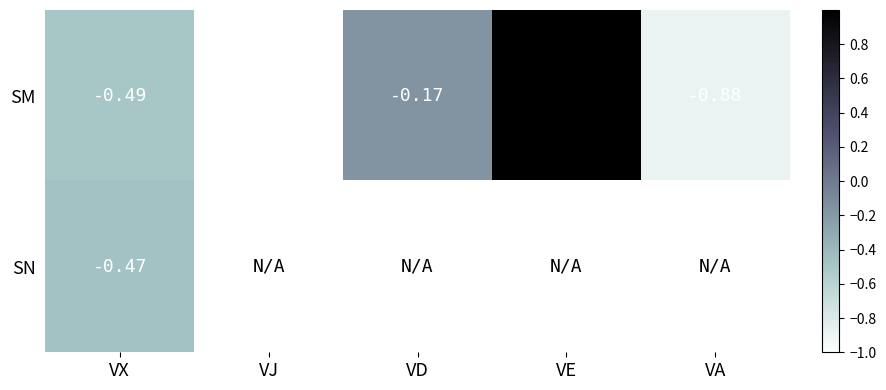

Count the number of data series in this chart.

2